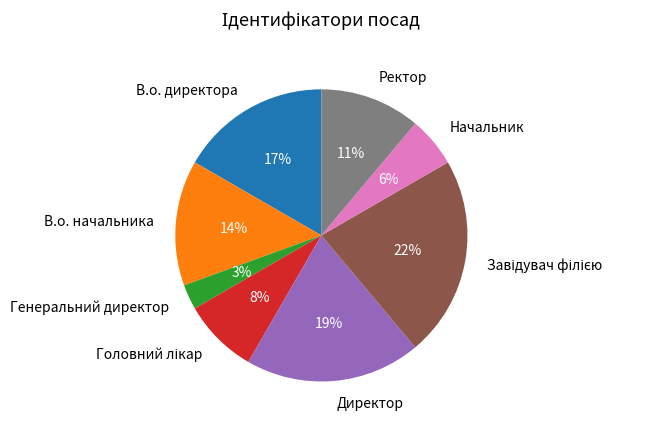

What is the smallest slice in the pie chart?

Генеральний директор